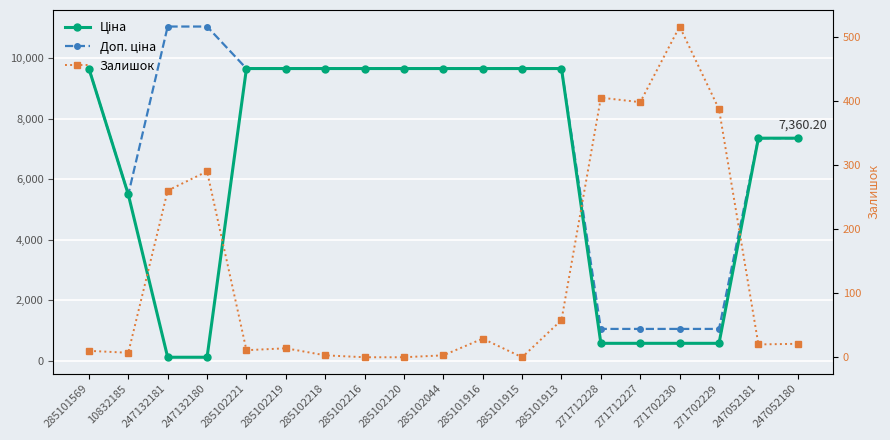

What is the total value across all series at 285102044?

19332.3